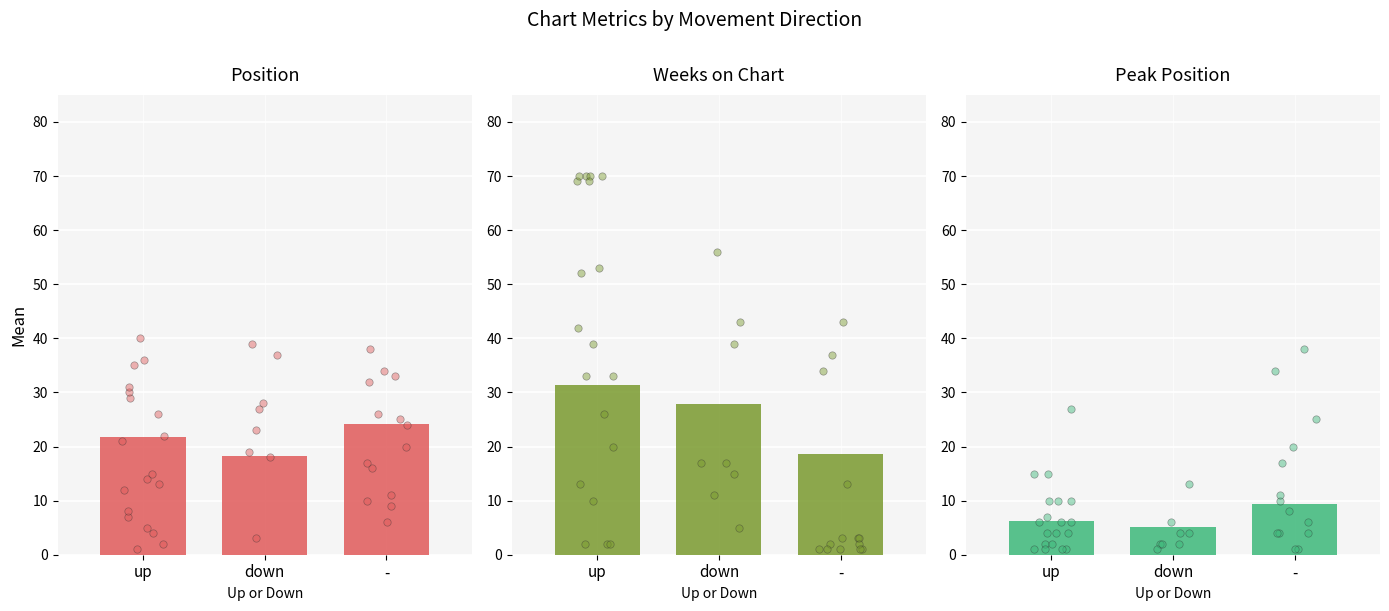

Which series contains the highest Y value?

Weeks on Chart